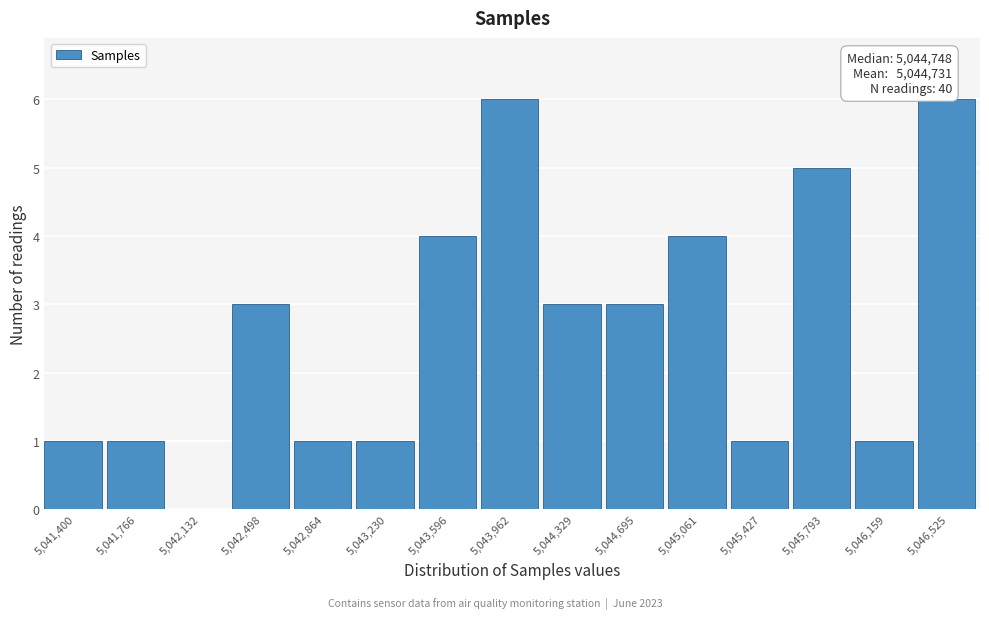

Reading left to right, what are all the values shown in this chart?

5,041,400=1	5,041,766=1	5,042,132=0	5,042,498=3	5,042,864=1	5,043,230=1	5,043,596=4	5,043,962=6	5,044,329=3	5,044,695=3	5,045,061=4	5,045,427=1	5,045,793=5	5,046,159=1	5,046,525=6